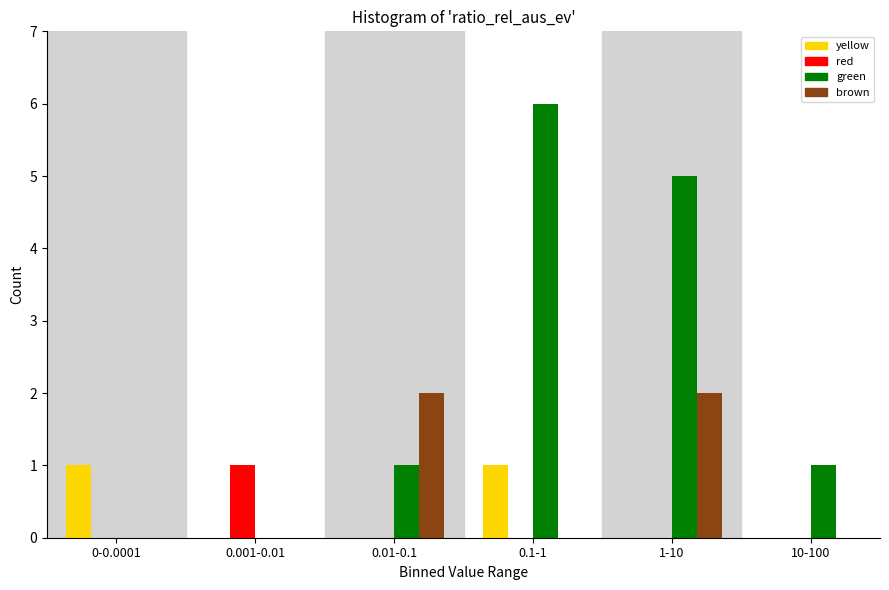

Reading right to left, what are all the values shown in this chart?

yellow: 10-100=0	1-10=0	0.1-1=1	0.01-0.1=0	0.001-0.01=0	0-0.0001=1
red: 10-100=0	1-10=0	0.1-1=0	0.01-0.1=0	0.001-0.01=1	0-0.0001=0
green: 10-100=1	1-10=5	0.1-1=6	0.01-0.1=1	0.001-0.01=0	0-0.0001=0
brown: 10-100=0	1-10=2	0.1-1=0	0.01-0.1=2	0.001-0.01=0	0-0.0001=0